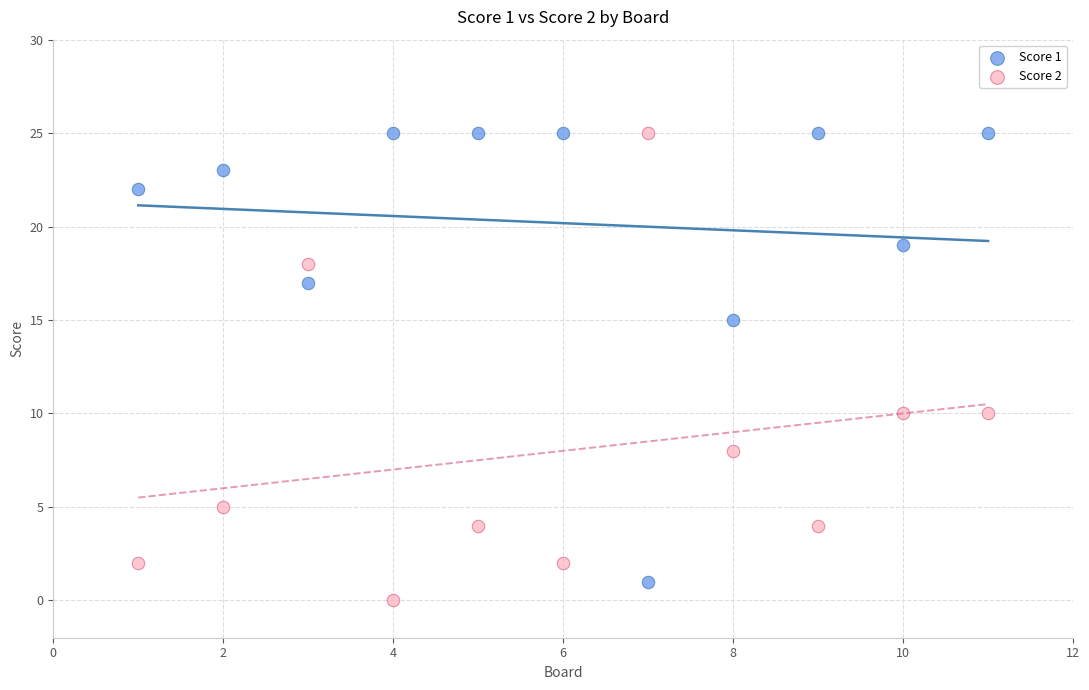

What is the X range (max minus min) for the scatter plot?

10